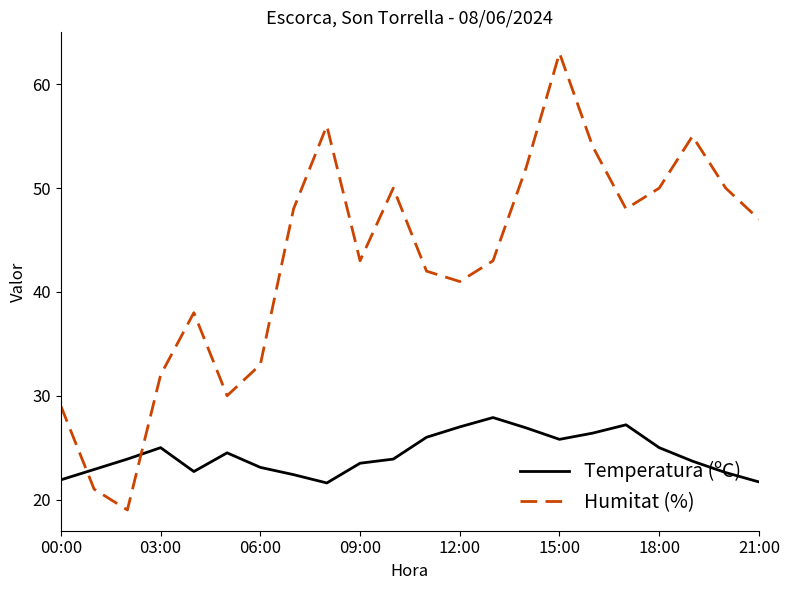

True or false: Humitat (%) has more than 1 interior local peaks.

True